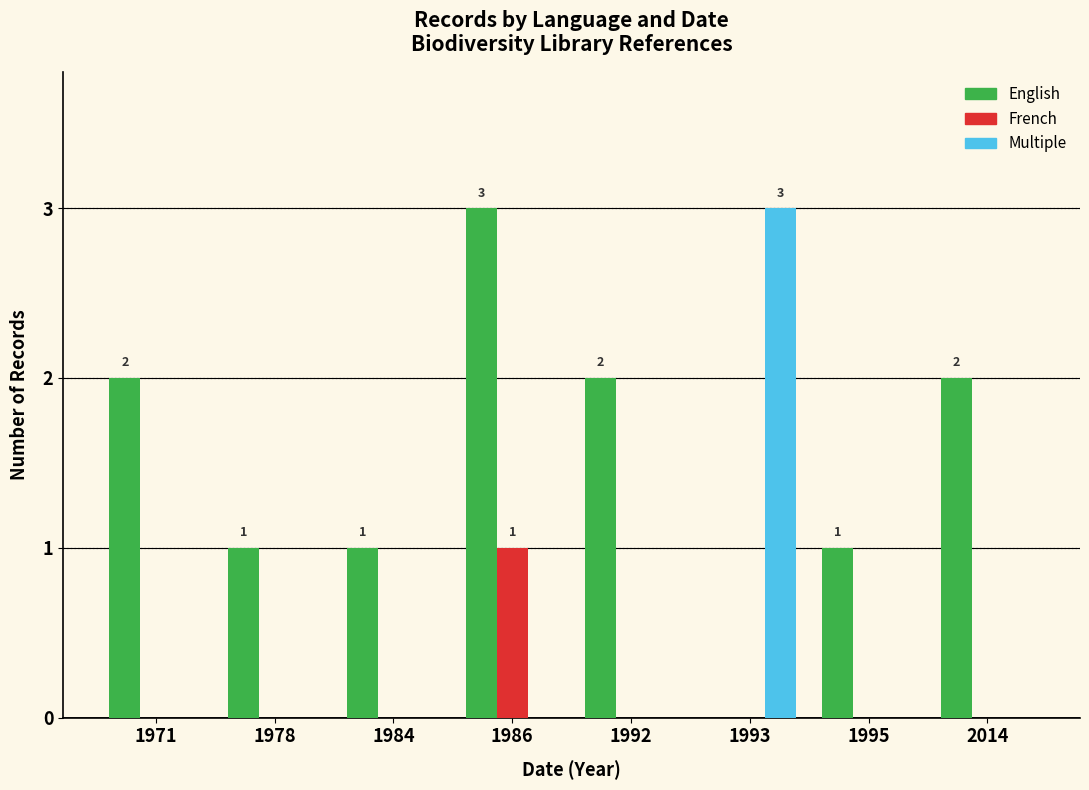

What are all the series names shown in the legend?

English, French, Multiple